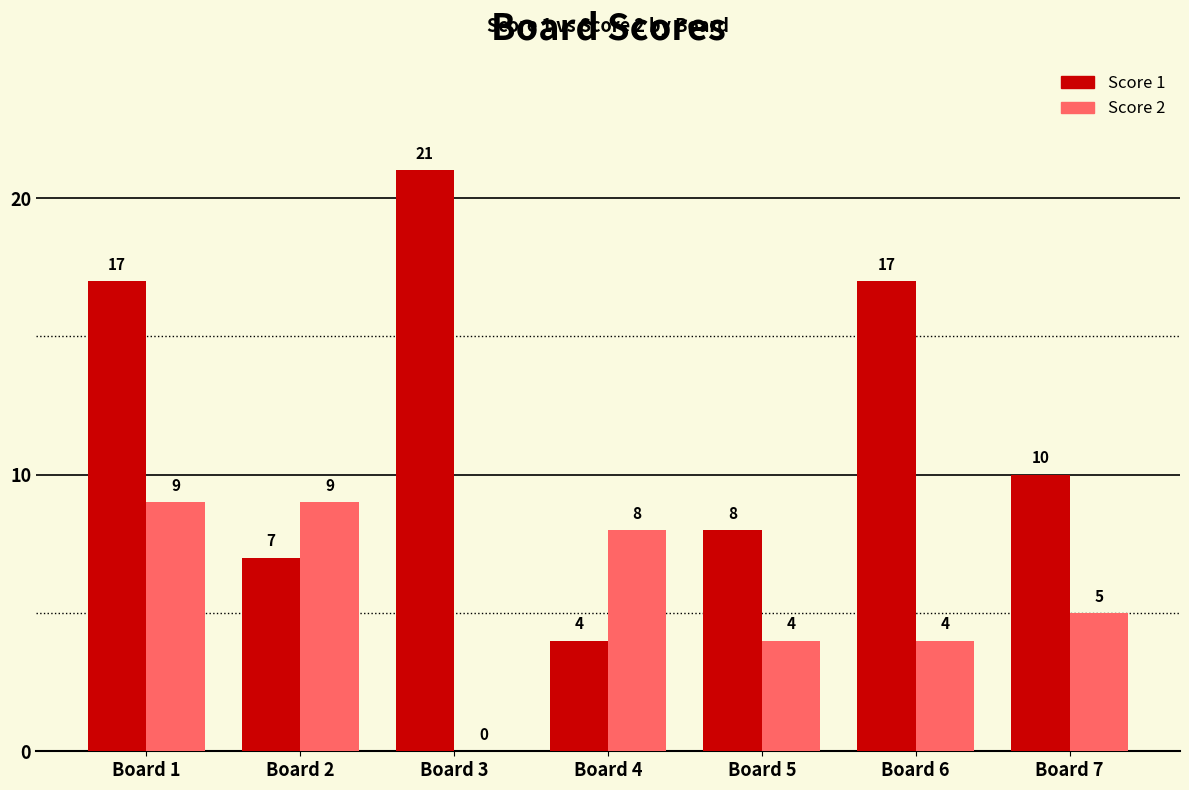

What is the sum of all Score 2 values?

39